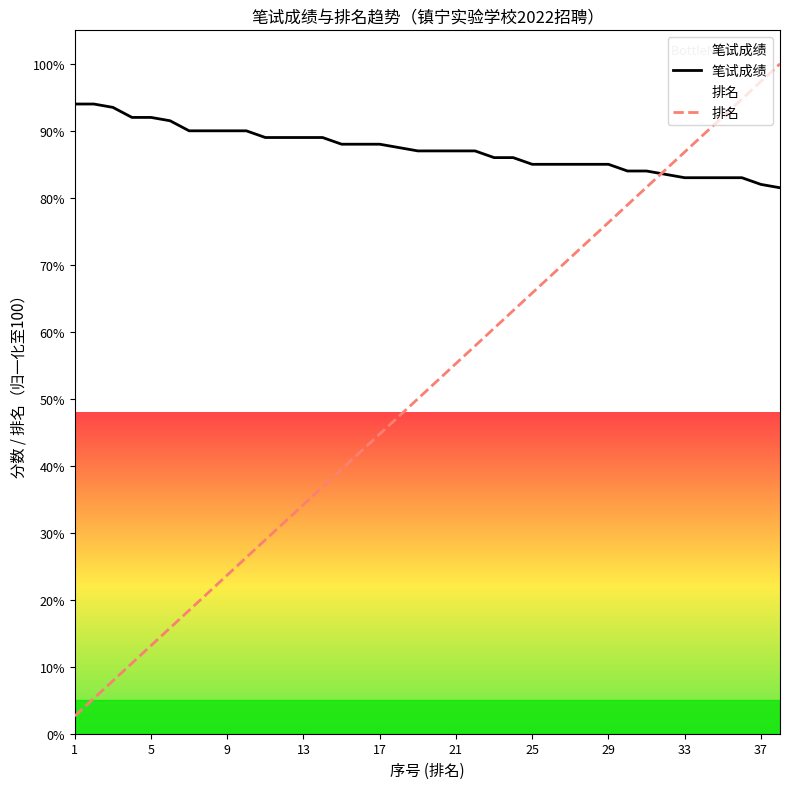

True or false: 笔试成绩 has a value of 150.7 at 25.

False